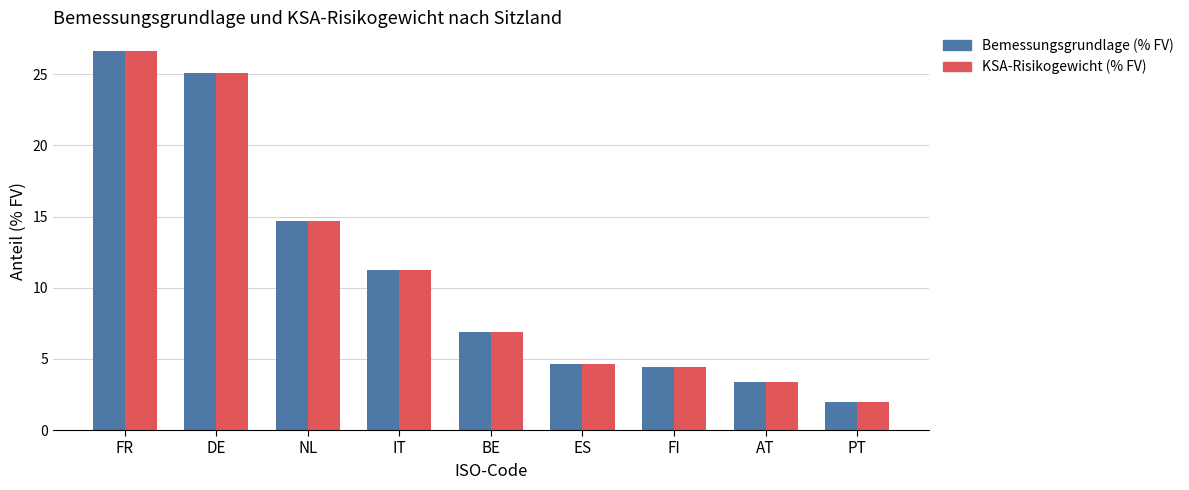

At which label does Bemessungsgrundlage (% FV) first exceed 6?

FR